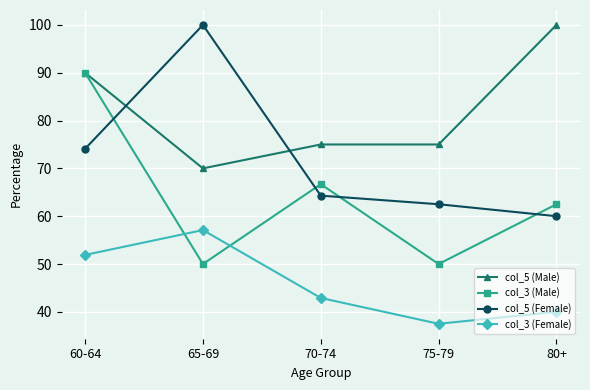

Rank the series at 75-79 from highest to lowest value.

col_5 (Male), col_5 (Female), col_3 (Male), col_3 (Female)